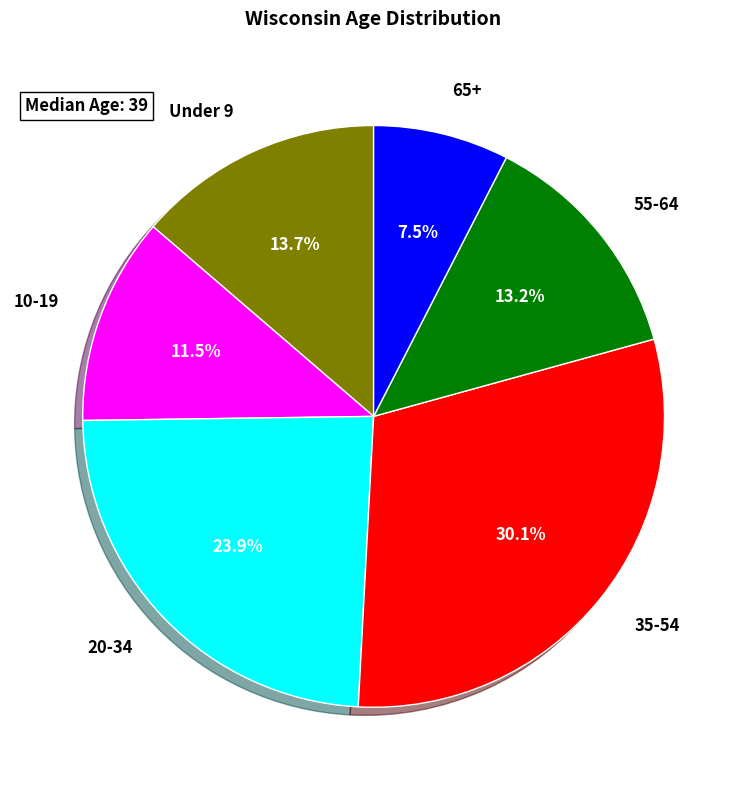

To the nearest percent, what is the average slice percentage?

17%